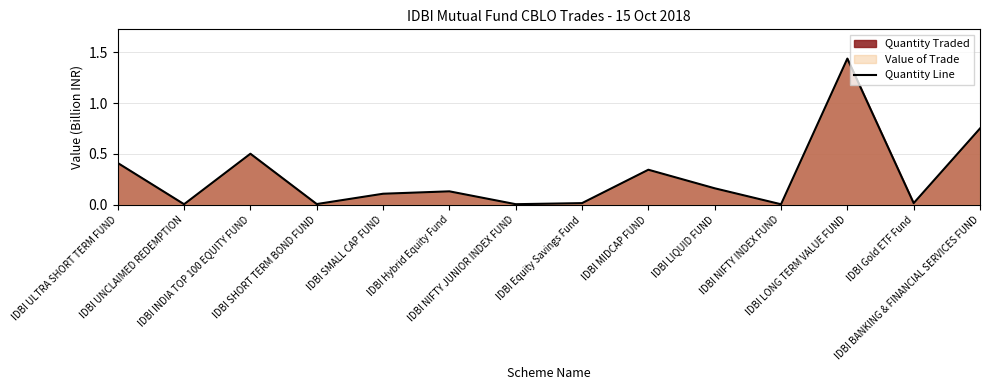

Does the chart have visible grid lines?

Yes